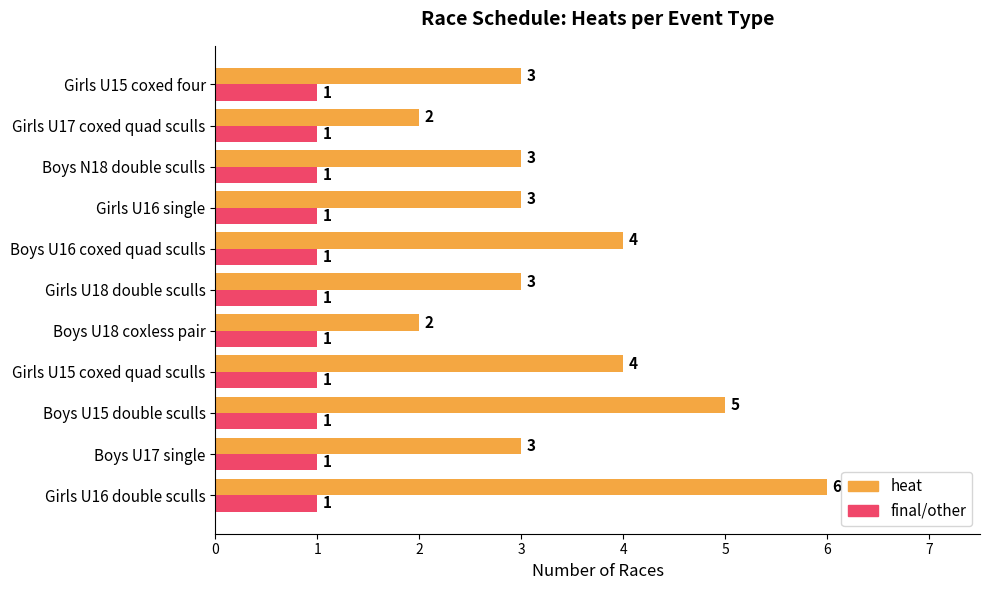

Which series has the largest range (max minus min)?

heat